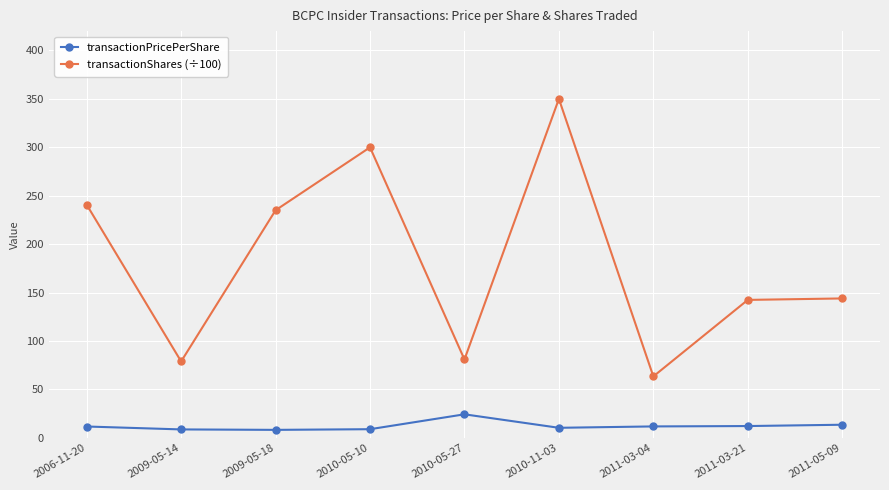

What is the average value of the transactionShares (÷100) series?

181.8